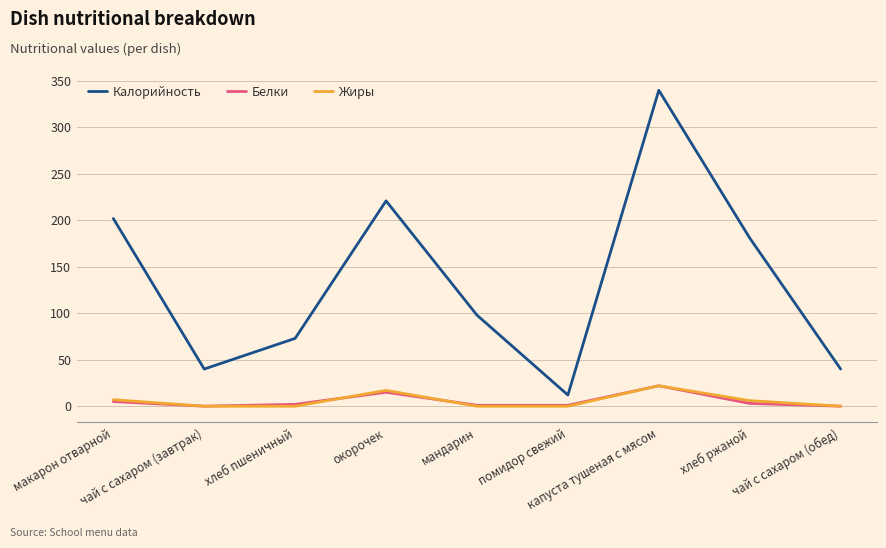

Which series has the widest spread of values?

Калорийность